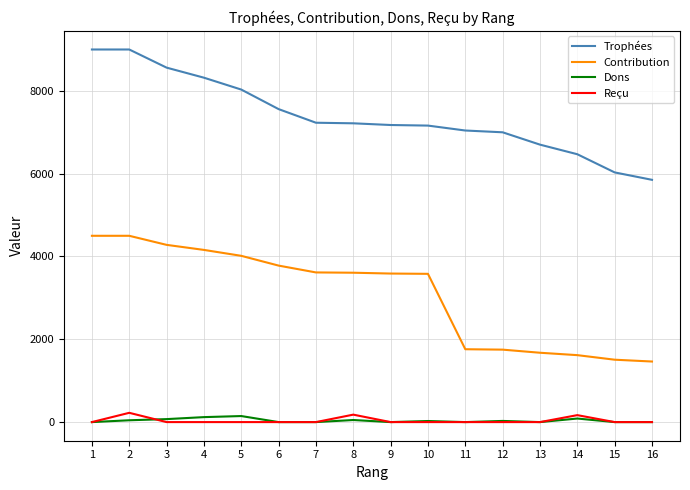

Is the value of Trophées at 4 greater than the value of Contribution at 9?

Yes